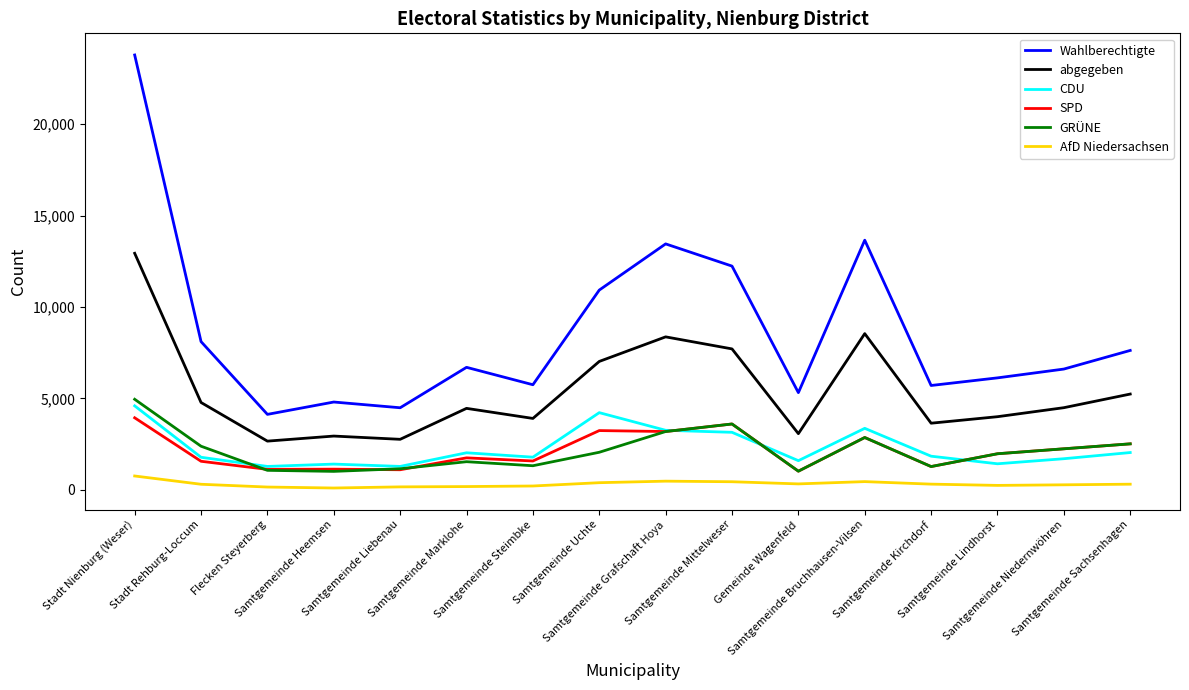

True or false: abgegeben and SPD intersect in this chart.

False